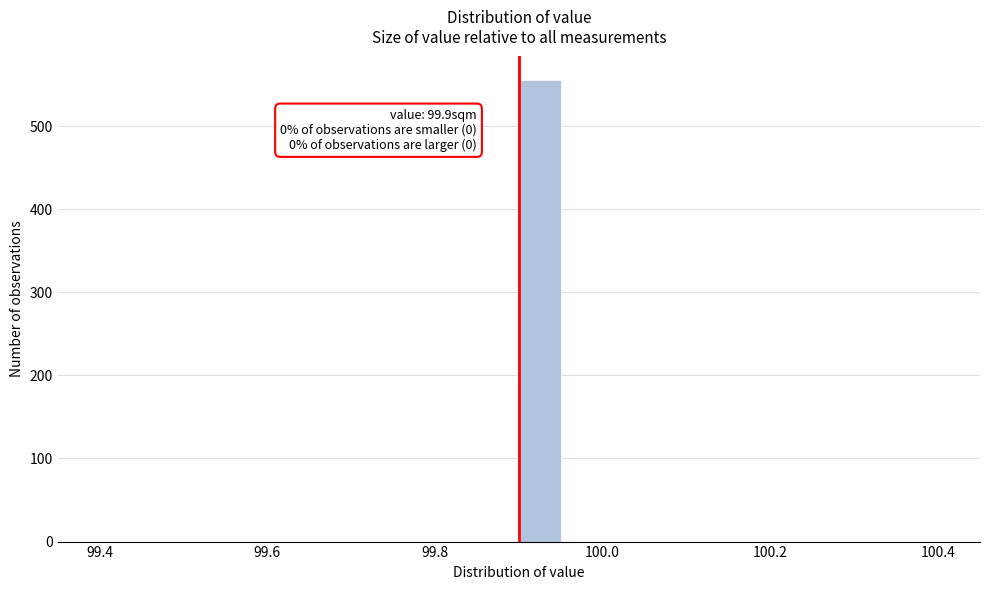

Around what value on the x-axis is the tallest bar? Give the approximate position of its centre, as read against the axis.

99.92